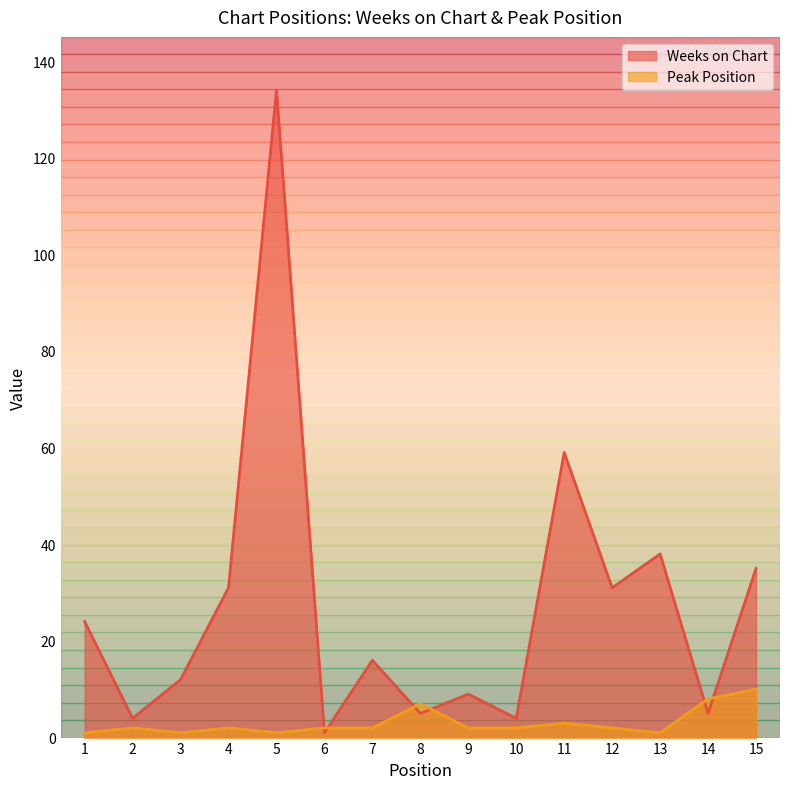

What is the value of the Peak Position point at the 12th from the left?

2